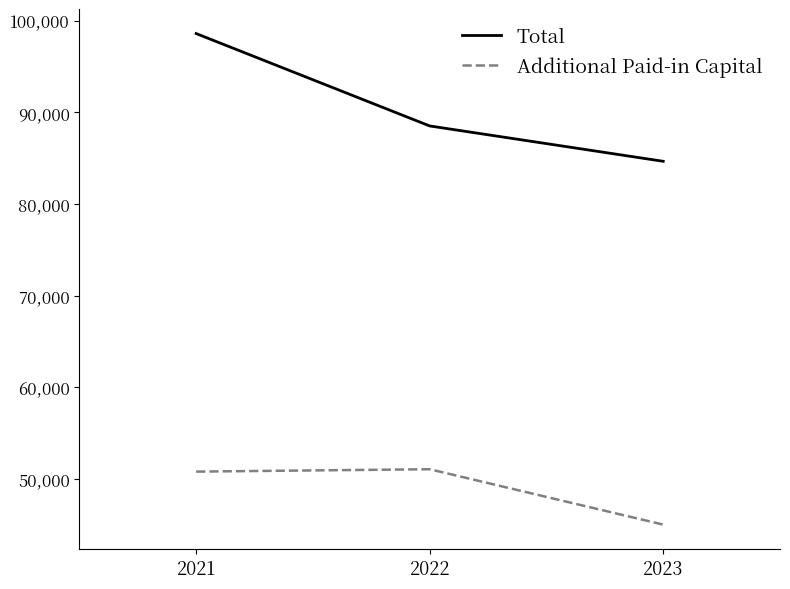

Reading left to right, transcribe all the data shown in this chart.

Total: 2021=98591	2022=88512	2023=84655
Additional Paid-in Capital: 2021=50802	2022=51062	2023=45020